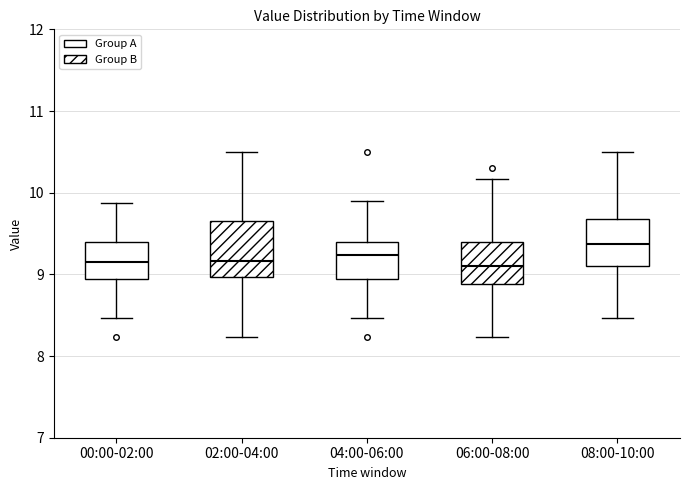

Reading left to right, read every box against the y-axis: the position of its median line, the range the box covers, and the ends of its whiskers. The values are not printed on the chart, so give them approximately, as read against the axis.

00:00-02:00: median 9.2, box 8.9 to 9.4, whiskers 8.5 to 9.9
02:00-04:00: median 9.2, box 9.0 to 9.7, whiskers 8.2 to 10.5
04:00-06:00: median 9.2, box 8.9 to 9.4, whiskers 8.5 to 9.9
06:00-08:00: median 9.1, box 8.9 to 9.4, whiskers 8.2 to 10.2
08:00-10:00: median 9.4, box 9.1 to 9.7, whiskers 8.5 to 10.5